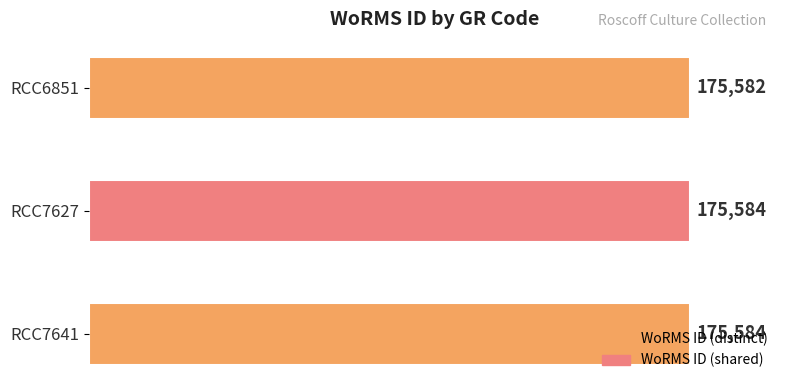

The value at RCC7627 is 80965. True or false?

False